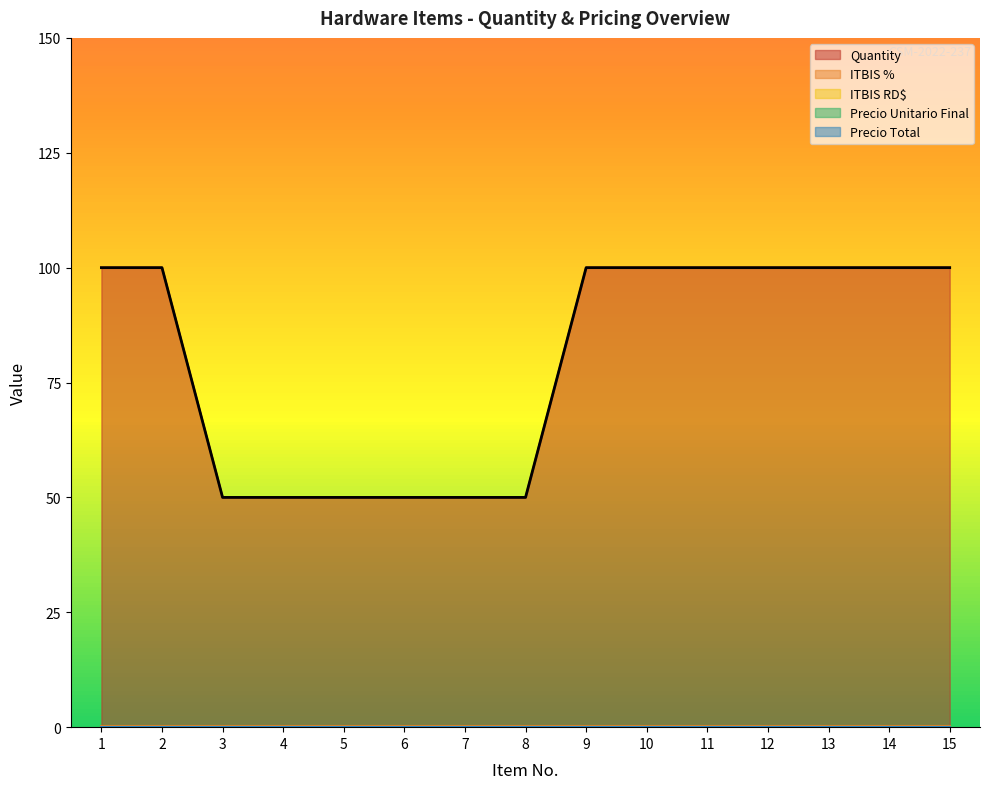

Count the number of data series in this chart.

5